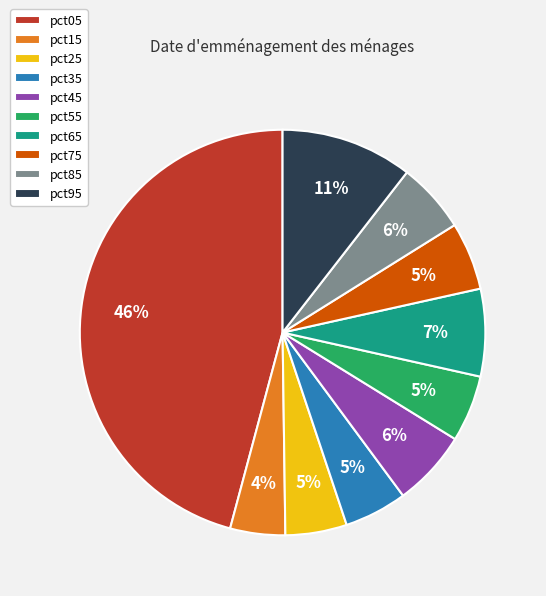

To the nearest percent, what portion does pct45 represent?

6%